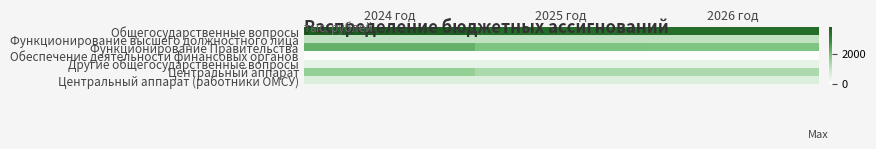

What is the minimum value shown in the chart?

71.7